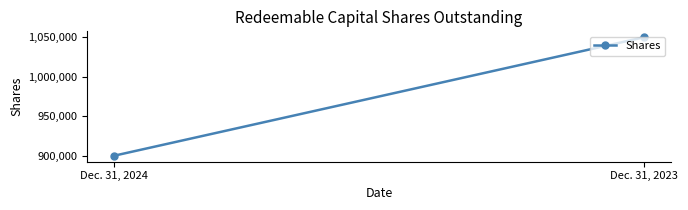

Count the number of data series in this chart.

1